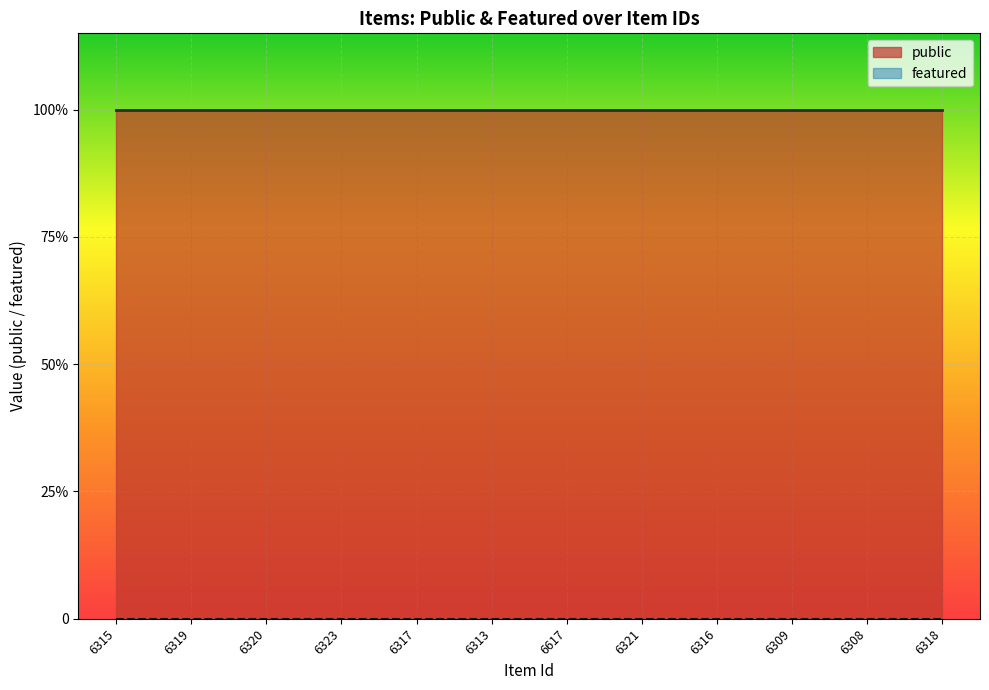

True or false: public and featured cross at least once.

False